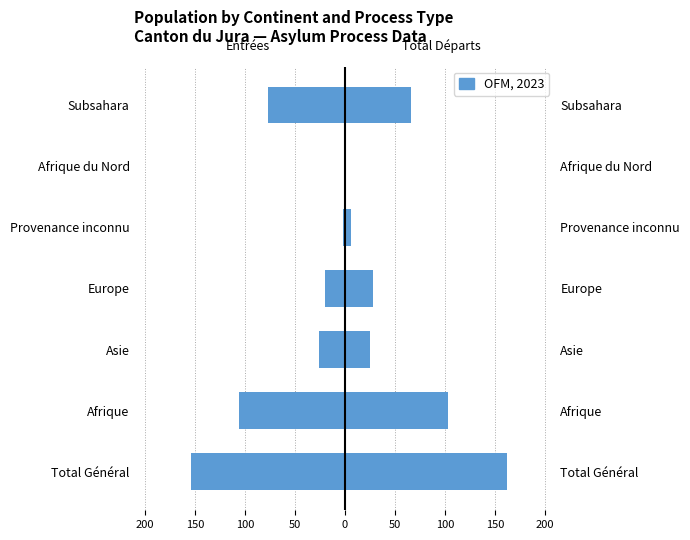

Reading left to right, what are all the values shown in this chart?

-154	-106	-26	-20	-2	0	-77